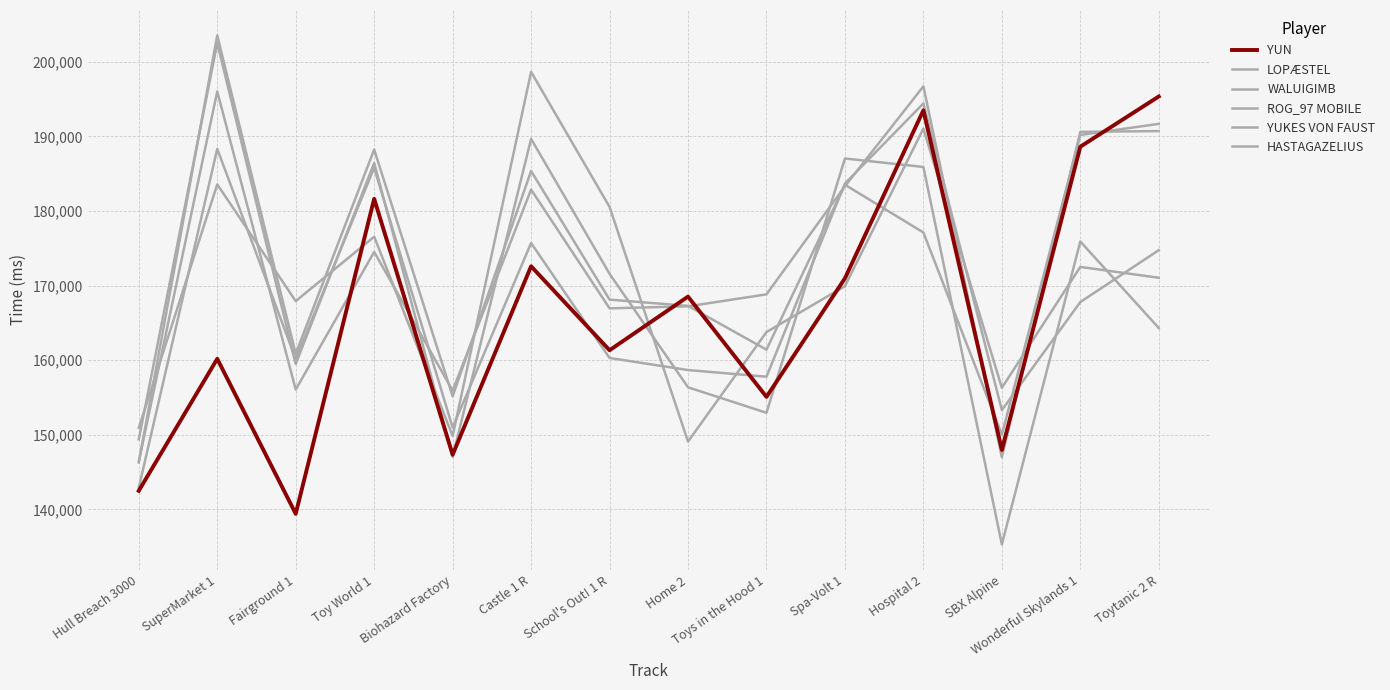

Is it true that LOPÆSTEL equals 70846 at SBX Alpine?

False